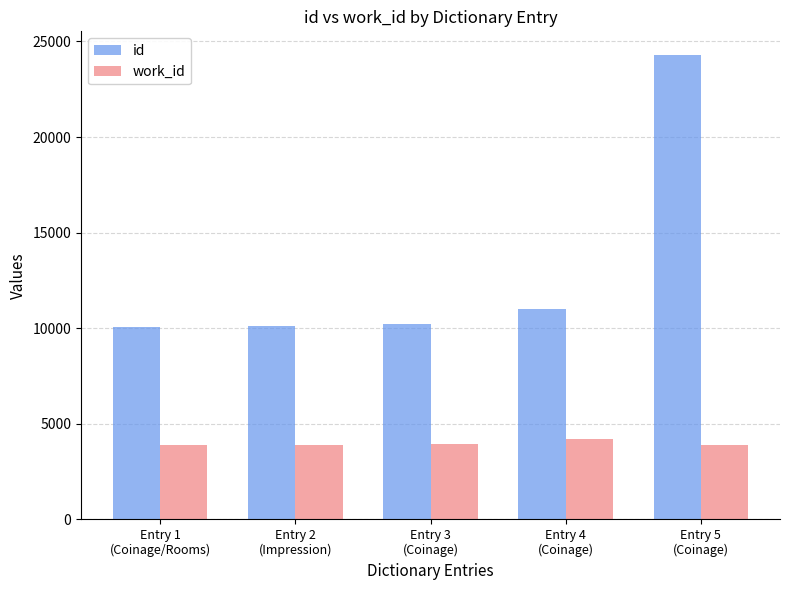

List the series in order of their peak value, lowest first.

work_id, id